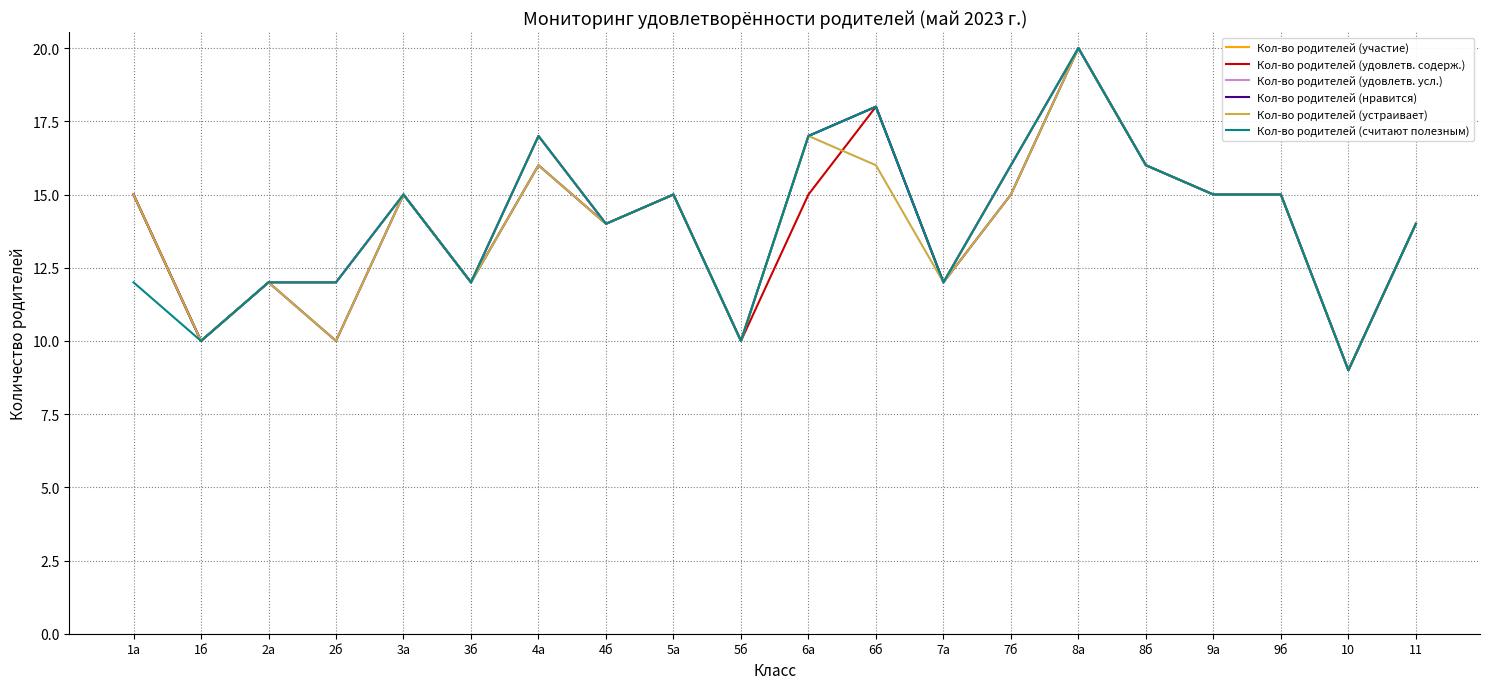

Does the chart display data point markers on the line(s)?

No